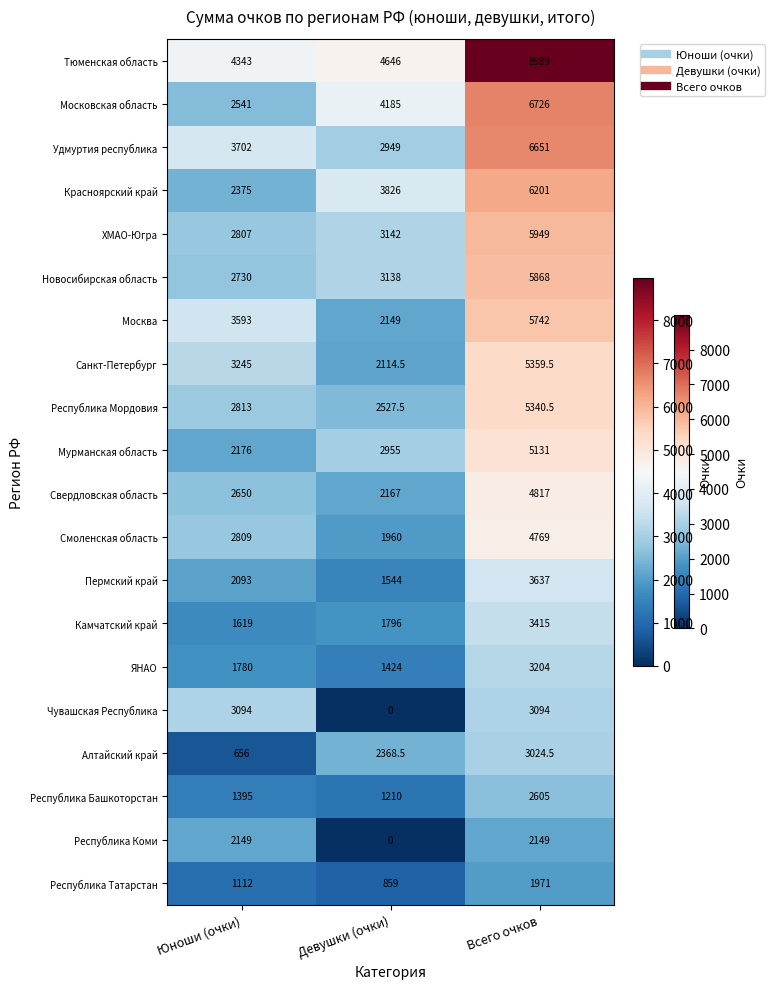

What is the greatest value displayed?

8989.0